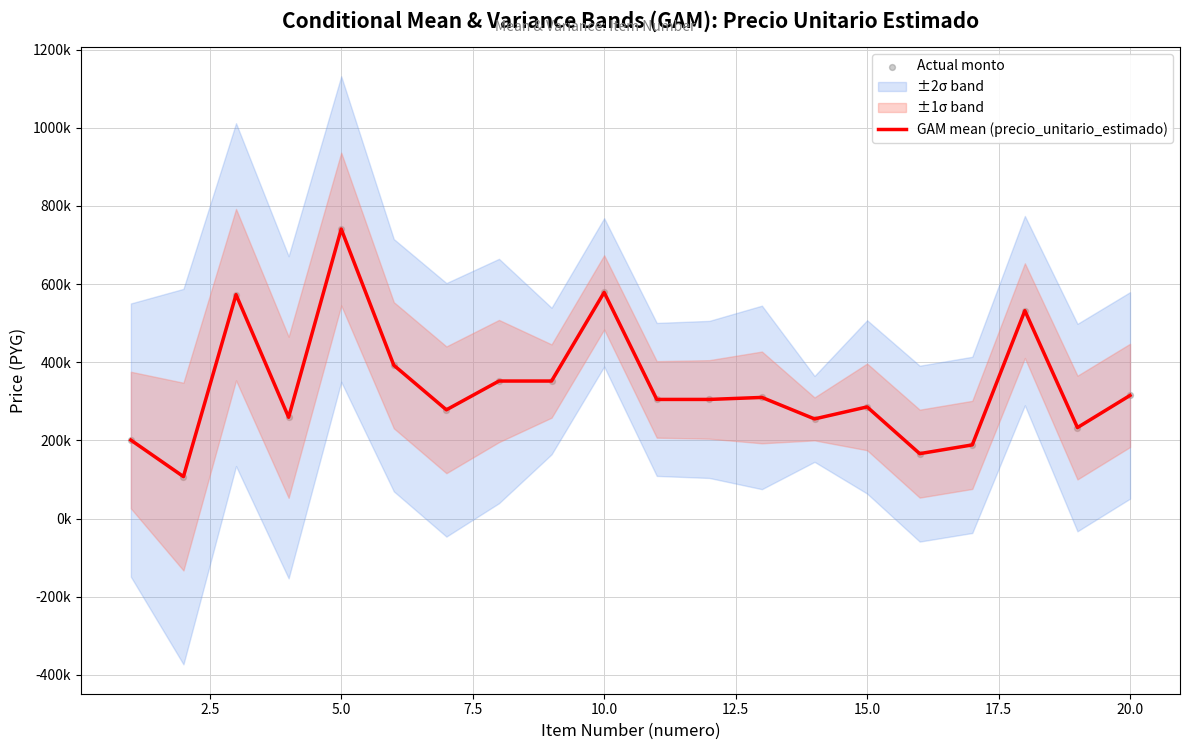

Which series contains the highest Y value?

GAM mean (precio_unitario_estimado)